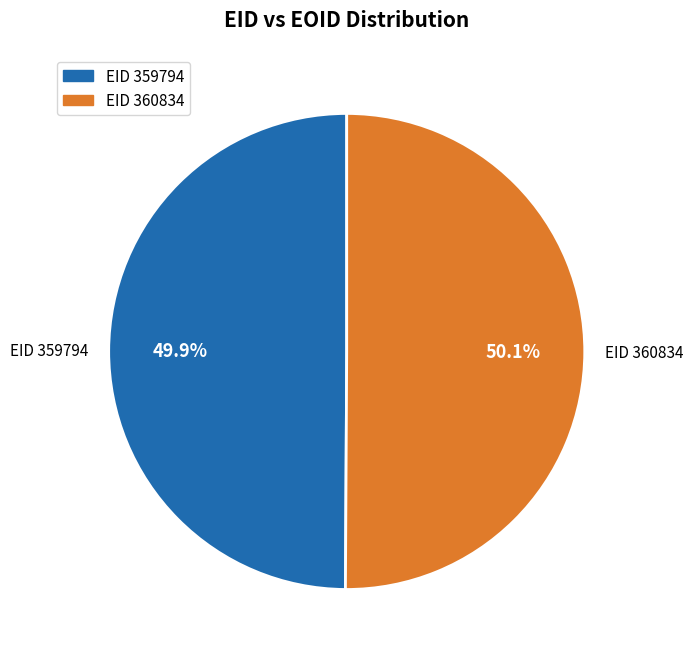

How many slices are in this pie chart?

2